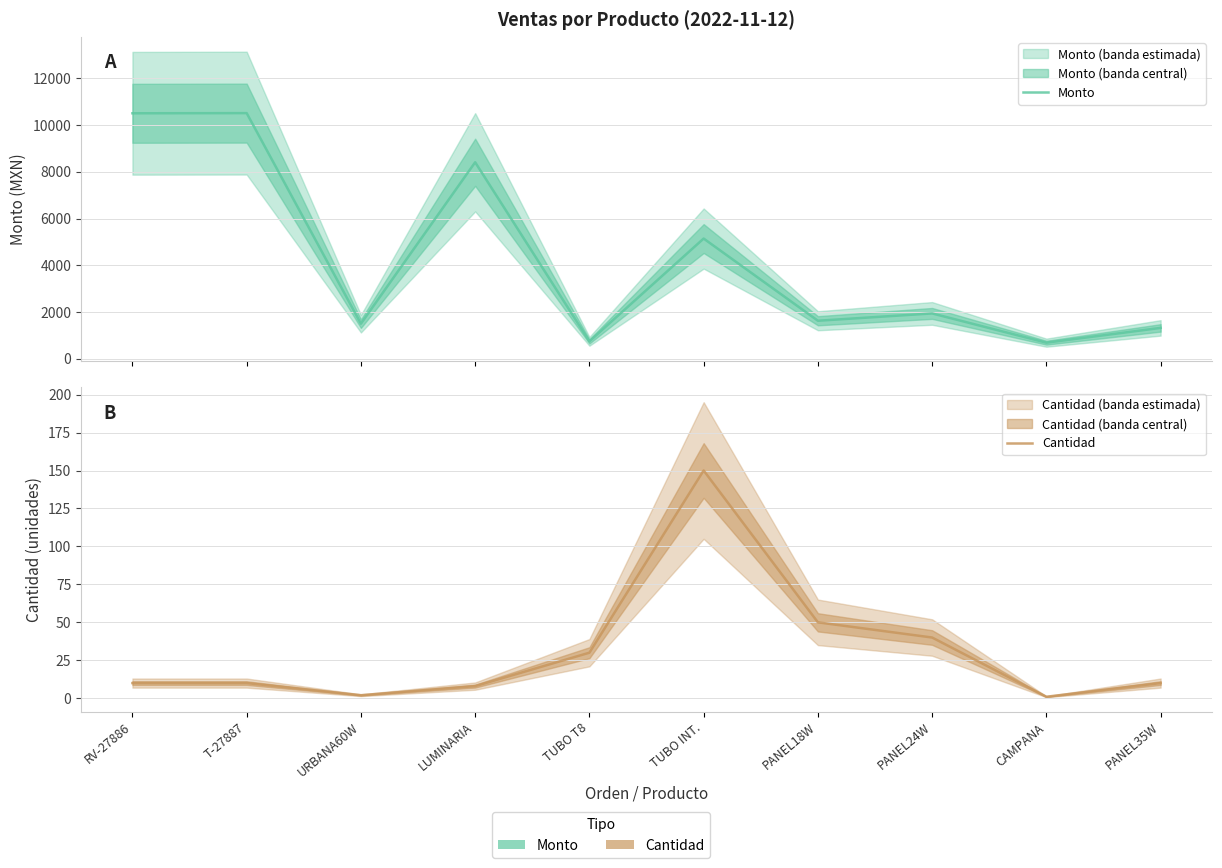

Reading right to left, transcribe all the data shown in this chart.

Monto: PANEL35W=1323.3	CAMPANA=691.6	PANEL24W=1942.0	PANEL18W=1629.0	TUBO INT.=5143.5	TUBO T8=747.9	LUMINARIA=8405.5	URBANA60W=1503.2	T-27887=10507.0	RV-27886=10500.0
Cantidad: PANEL35W=10.0	CAMPANA=1.0	PANEL24W=40.0	PANEL18W=50.0	TUBO INT.=150.0	TUBO T8=30.0	LUMINARIA=8.0	URBANA60W=2.0	T-27887=10.0	RV-27886=10.0